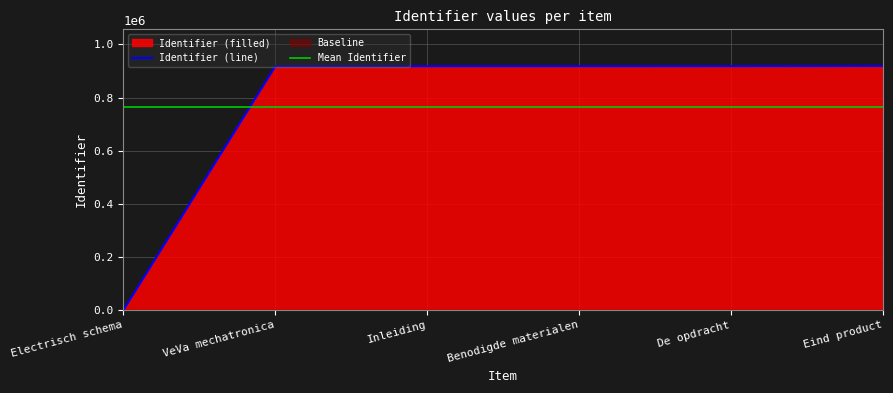

What is the average value?

765182